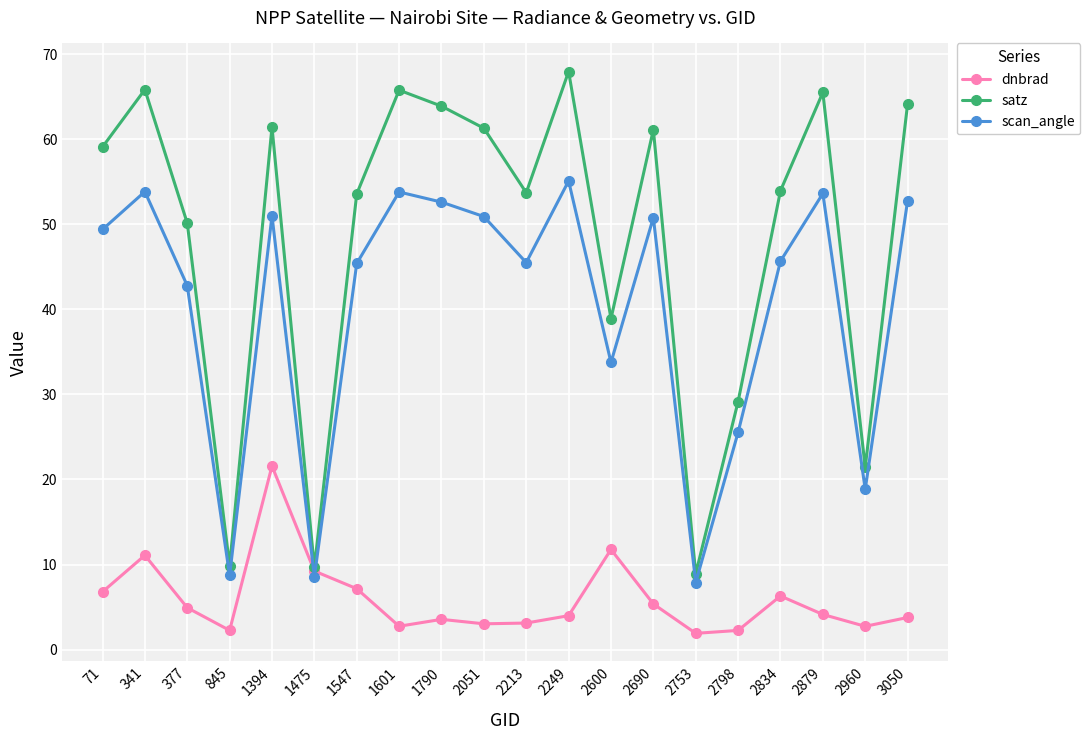

At which label does dnbrad reach its peak?

1394